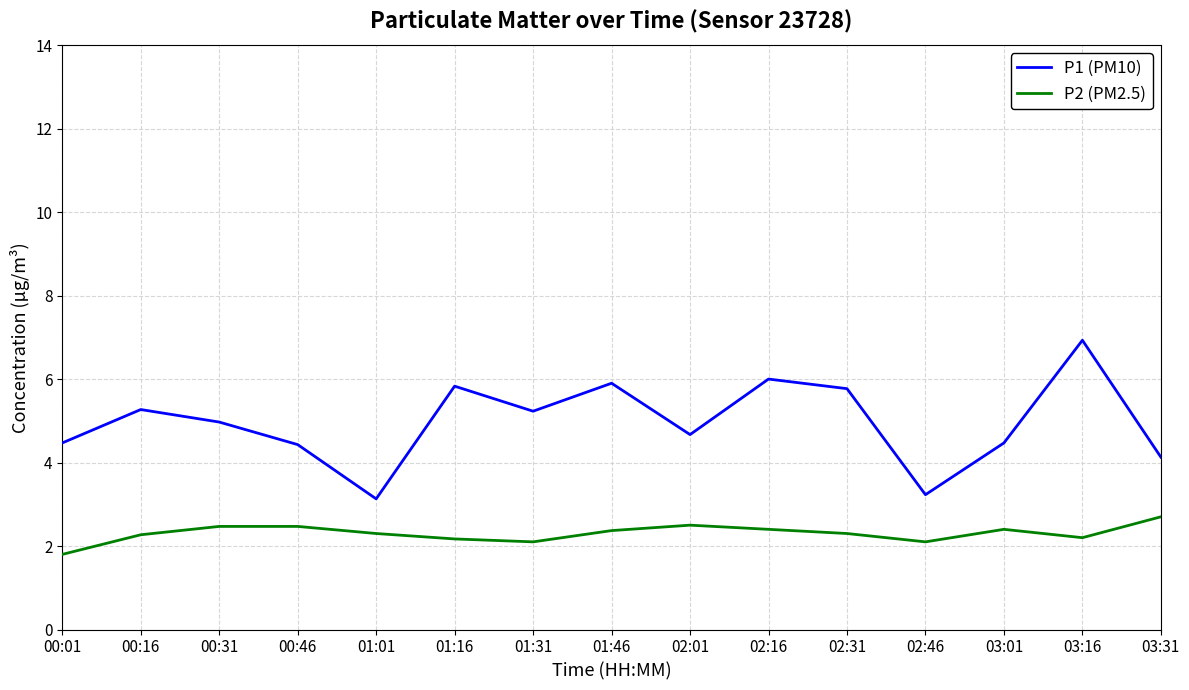

Count the number of data series in this chart.

2